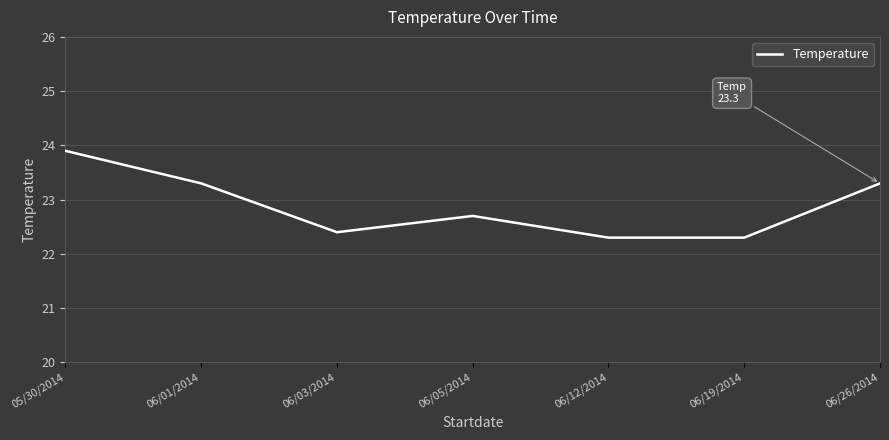

Reading left to right, transcribe all the data shown in this chart.

05/30/2014=23.9	06/01/2014=23.3	06/03/2014=22.4	06/05/2014=22.7	06/12/2014=22.3	06/19/2014=22.3	06/26/2014=23.3